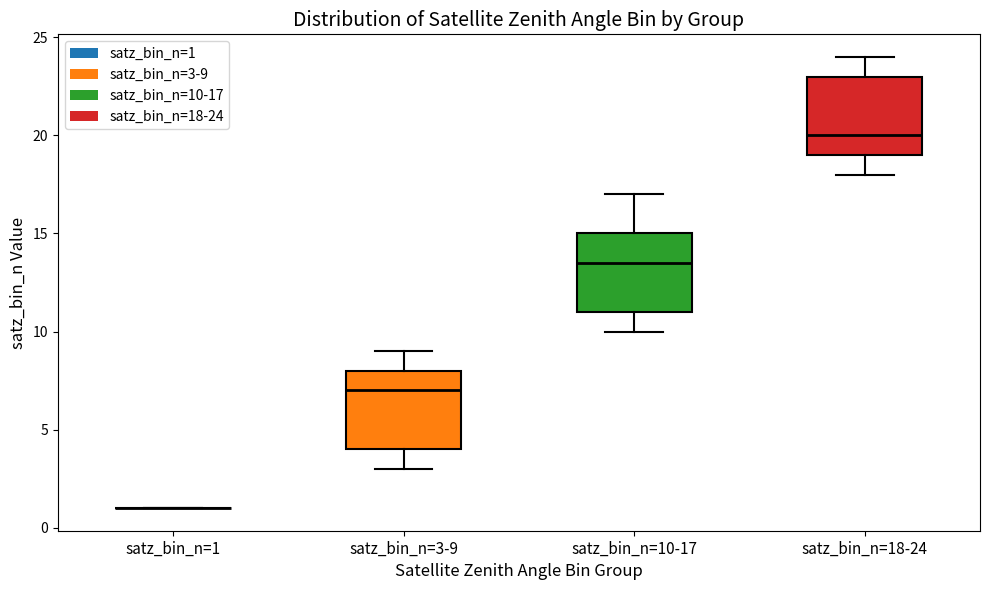

Reading left to right, transcribe this box plot: for each box, give where its median line is, the range the box spans, and where its two whiskers end, as read against the y-axis. The values are not printed on the chart, so give them approximately, as read against the axis.

satz_bin_n=1: box collapsed to a line at 1.0, whiskers 1.0 to 1.0
satz_bin_n=3-9: median 7.0, box 4.0 to 8.0, whiskers 3.0 to 9.0
satz_bin_n=10-17: median 13.5, box 11.0 to 15.0, whiskers 10.0 to 17.0
satz_bin_n=18-24: median 20.0, box 19.0 to 23.0, whiskers 18.0 to 24.0